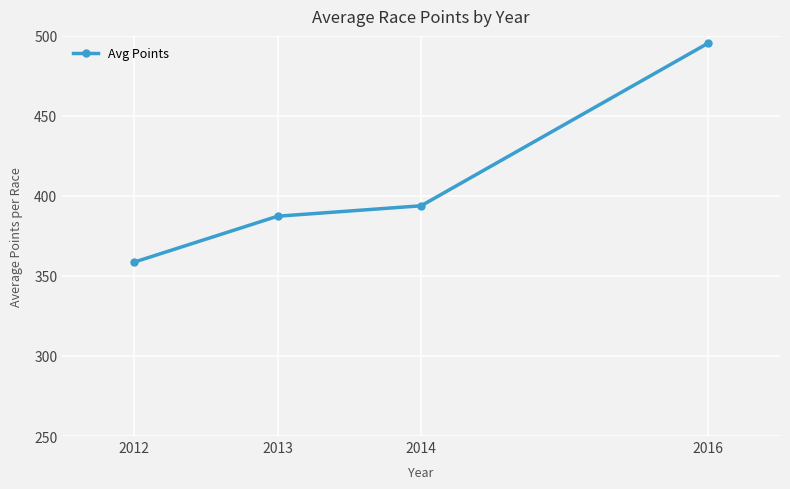

Is it true that the value at 2013 is 649.2?

False